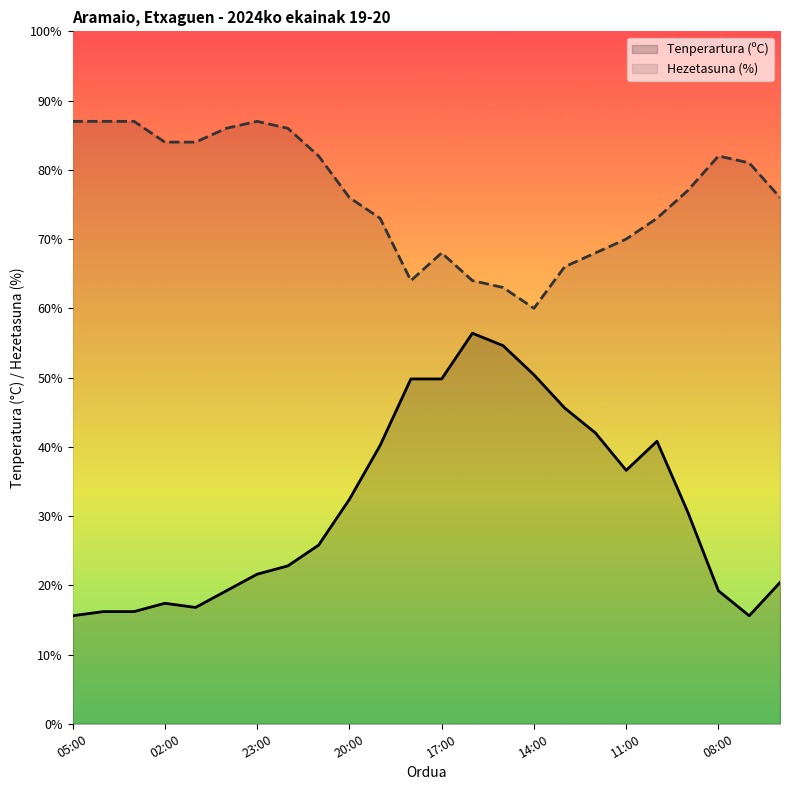

Rank the series by their average value, from highest to lowest.

Hezetasuna (%), Tenperartura (ºC)